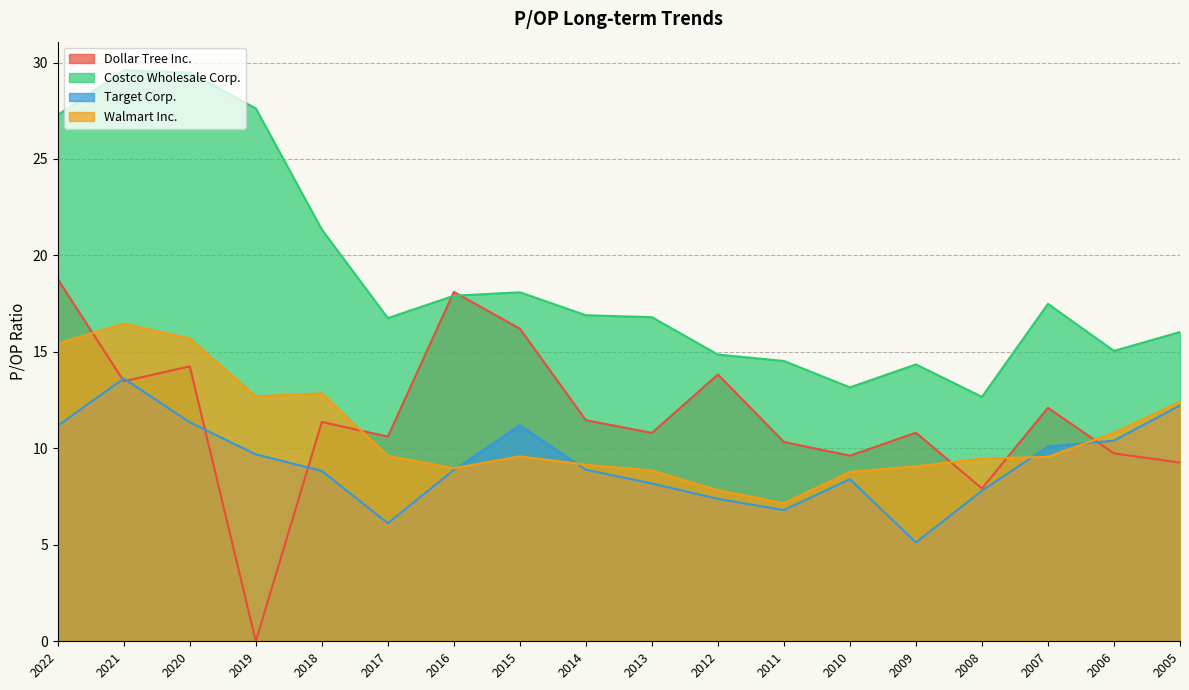

What value does the Walmart Inc. series have at 2019?

12.7